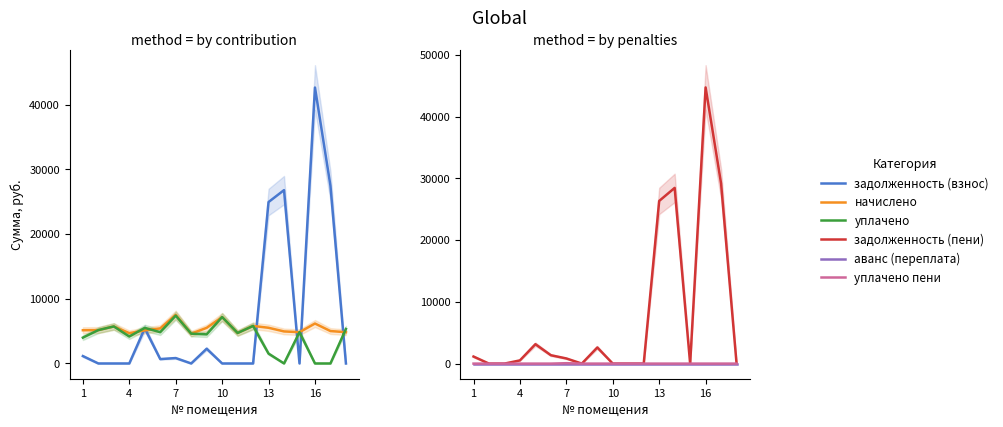

Which series has the largest range (max minus min)?

задолженность (пени)